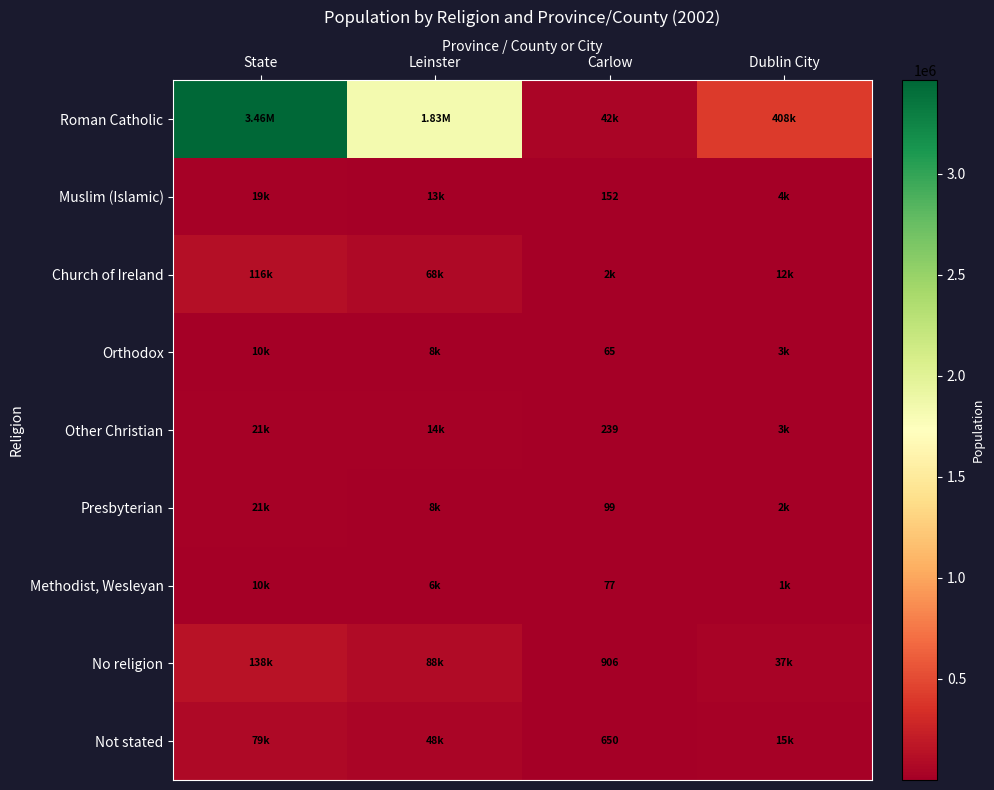

Rank the series at Carlow from lowest to highest value.

Orthodox, Methodist, Wesleyan, Presbyterian, Muslim (Islamic), Other Christian, Not stated, No religion, Church of Ireland, Roman Catholic